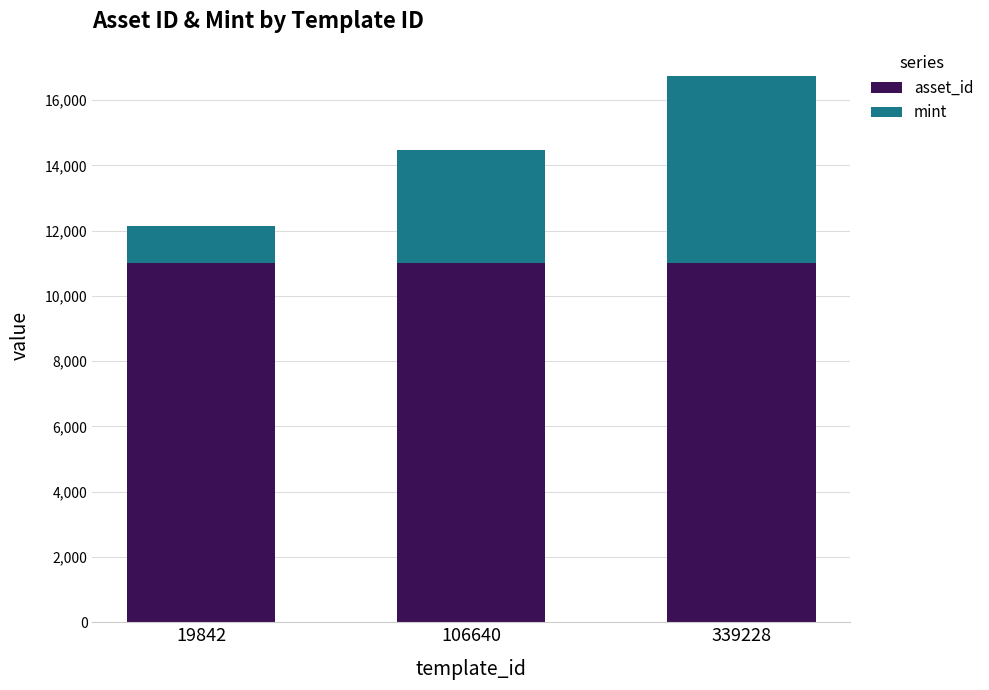

What is the minimum value for asset_id?

10995.1